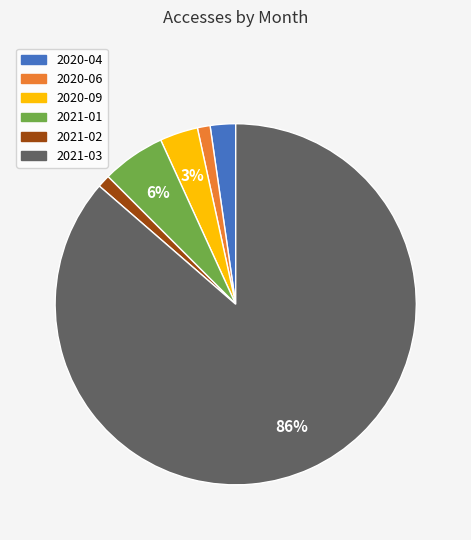

Is it true that 2021-03 is 86% of the pie?

True